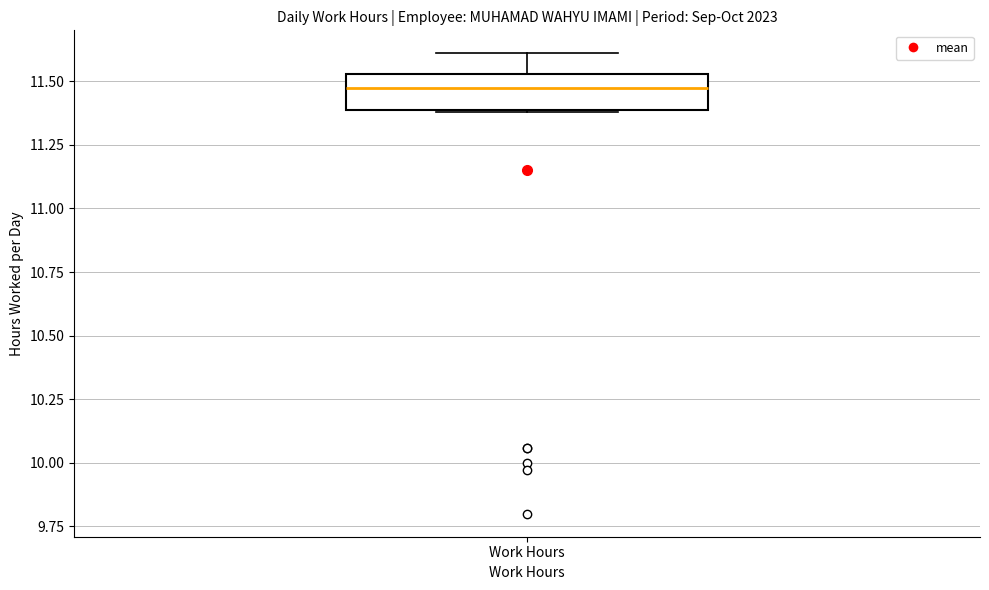

Where does the median line of the box for Work Hours sit on the y-axis? The values are not printed on the chart, so give them approximately, as read against the axis.

11.50